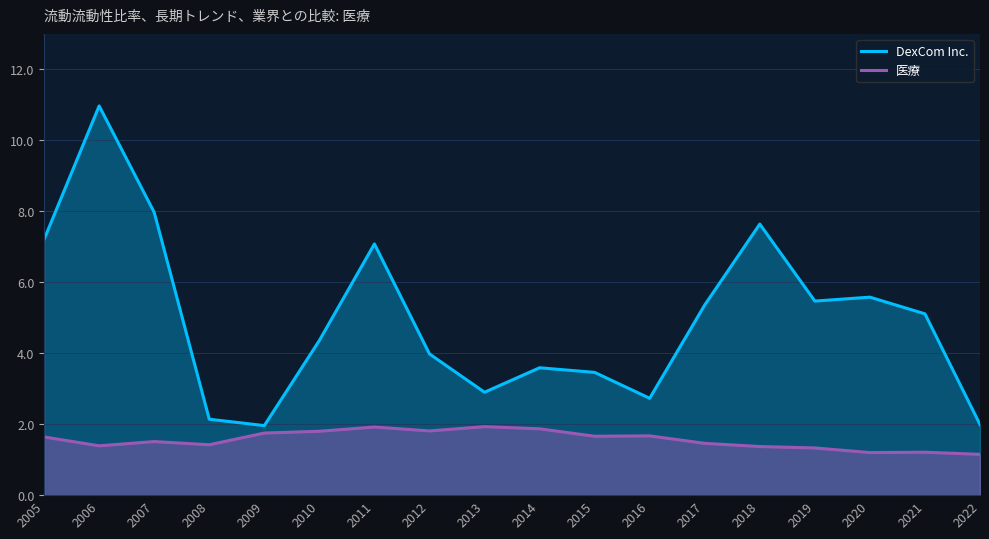

In 医療, how many points are higher than both neighbors (excluding endpoints)?

5